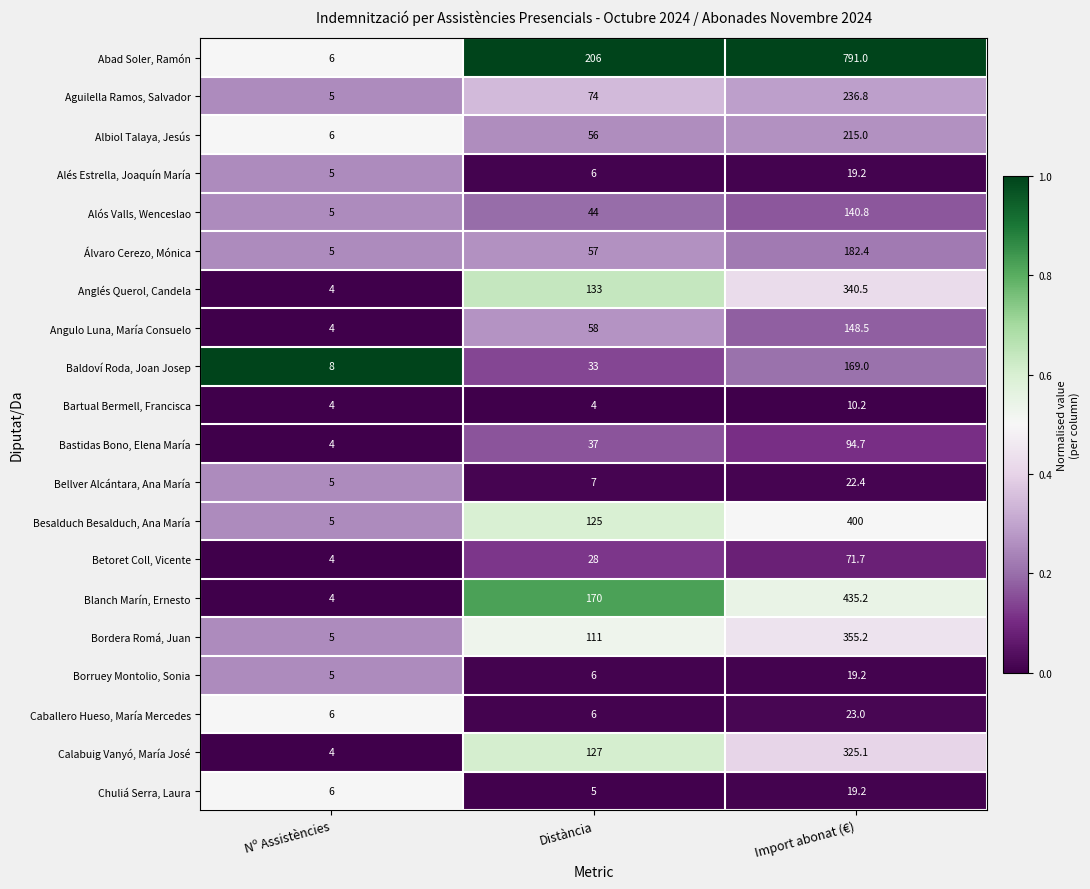

The Aguilella Ramos, Salvador series shows 60.5 at Import abonat (€). True or false?

False